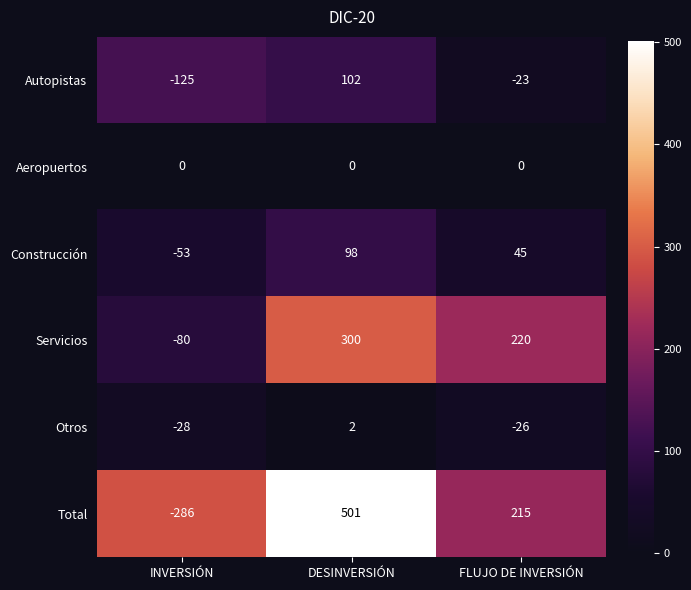

What is the total value across all series at INVERSIÓN?

-572